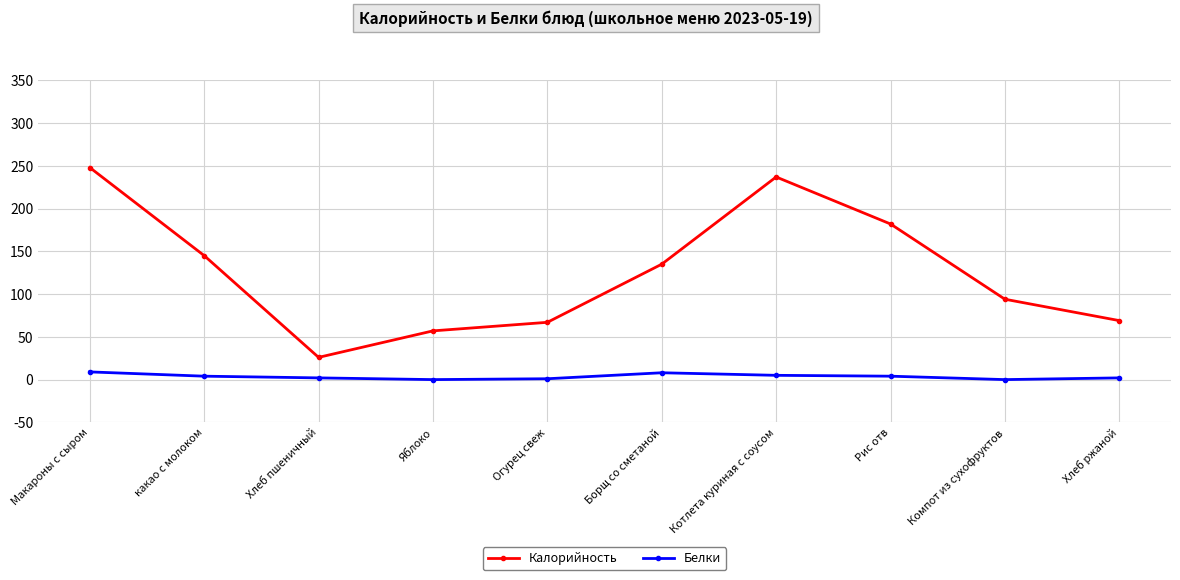

True or false: Белки and Калорийность cross at least once.

False